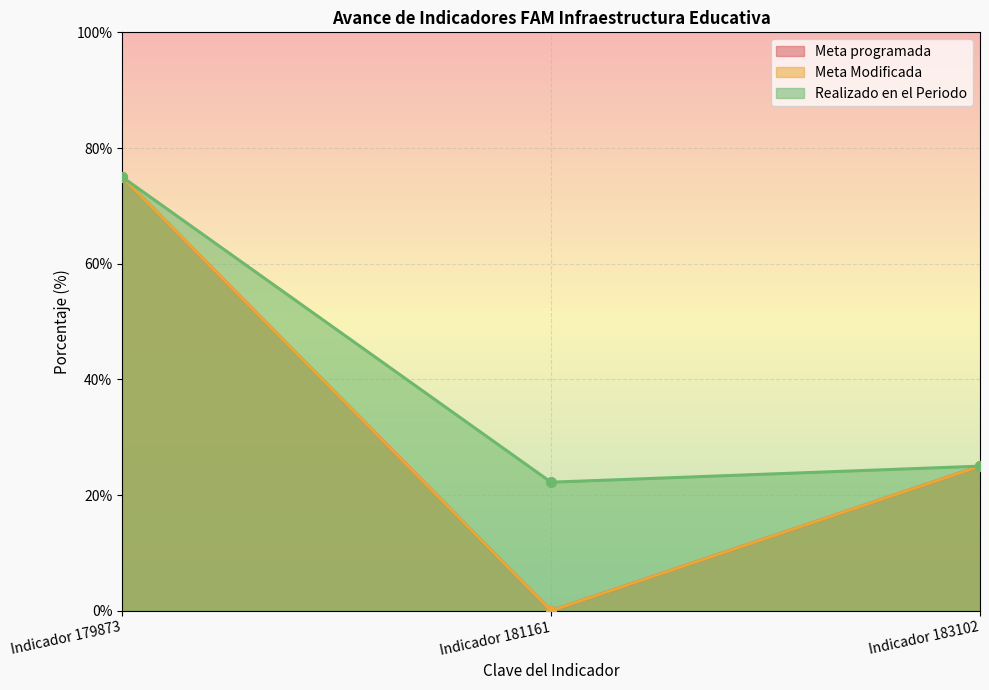

What is the sum of all Realizado en el Periodo values?

122.2